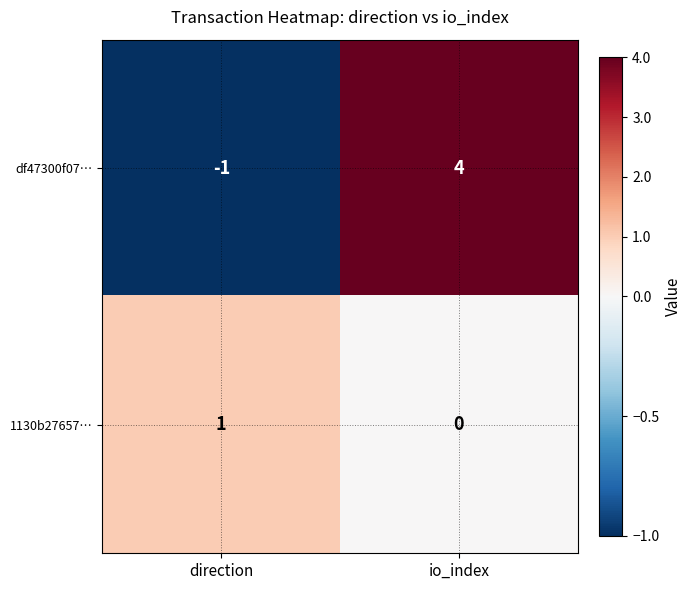

What is the minimum value shown in the chart?

-1